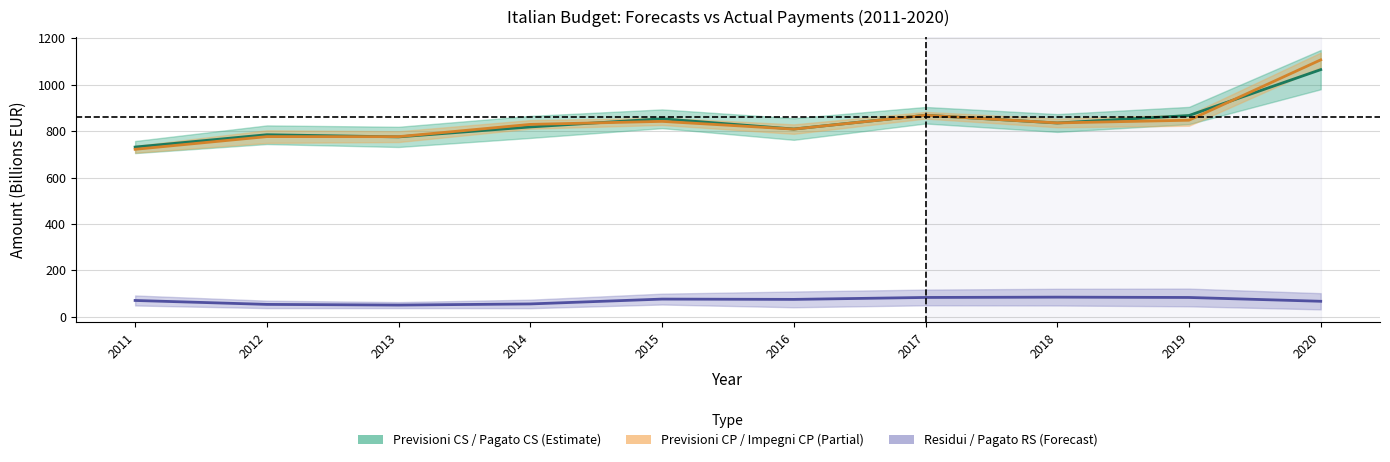

List the labels in order of Impegni CP value, largest first.

2020, 2017, 2019, 2015, 2018, 2014, 2016, 2012, 2013, 2011